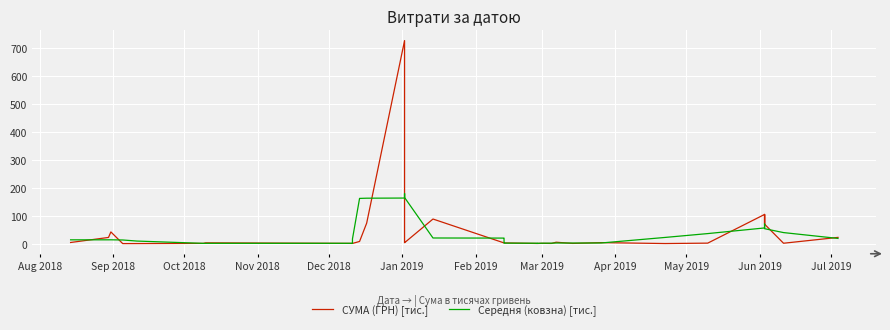

Where do Середня (ковзна) [тис.] and СУМА (ГРН) [тис.] first cross each other?

Aug 2018 and Sep 2018